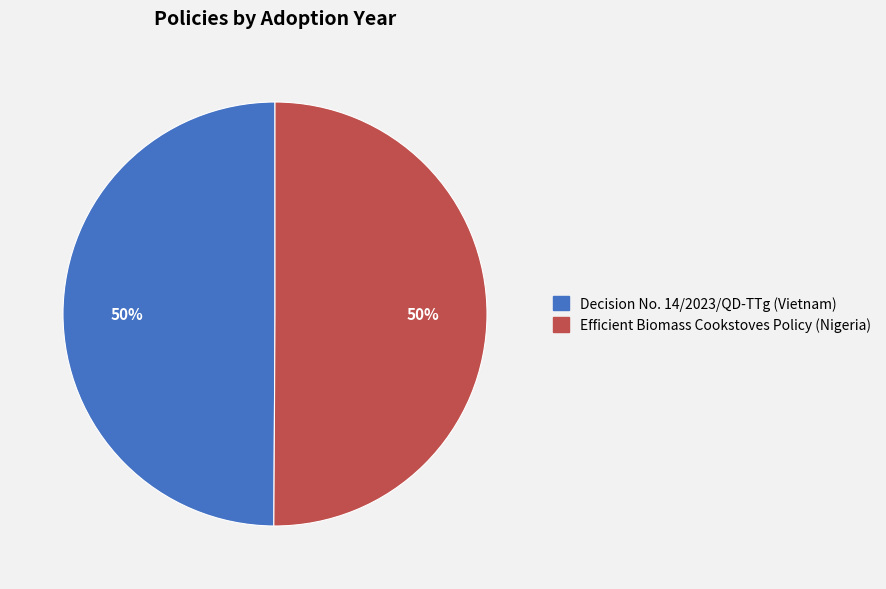

How many segments does this pie chart have?

2